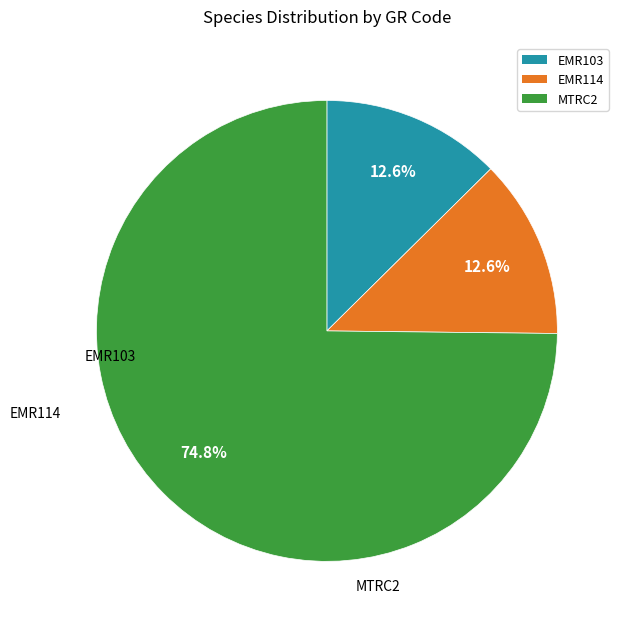

How many slices are in this pie chart?

3